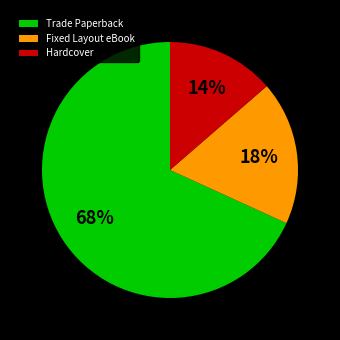

To the nearest percent, what portion does Fixed Layout eBook represent?

18%